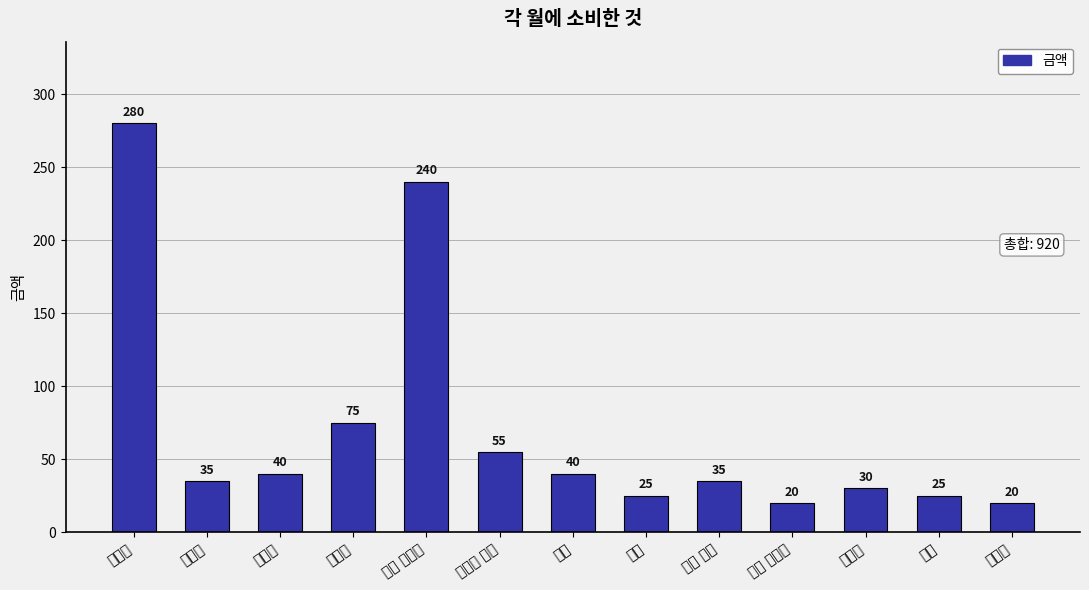

What is the change in value from 가스 to 개인 관리비?

-20